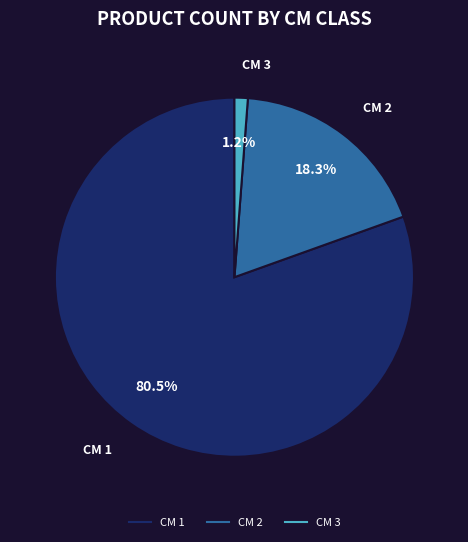

Is there a majority slice in this chart?

Yes